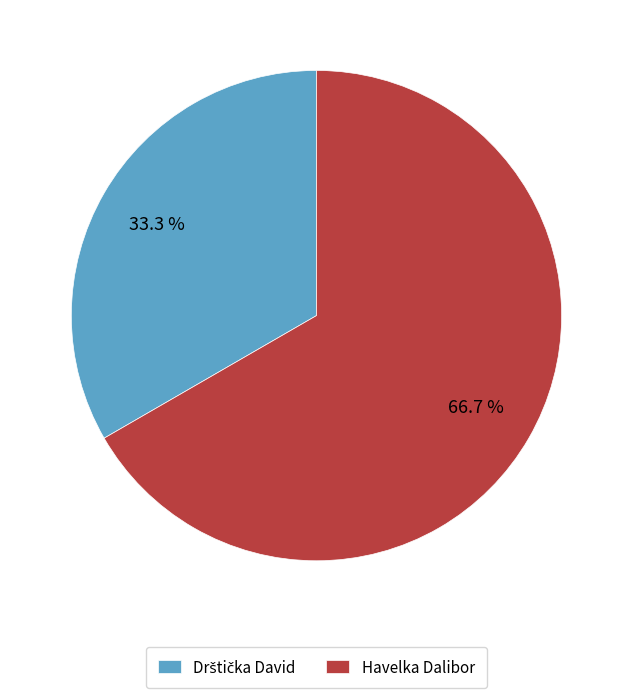

The Havelka Dalibor slice represents 80% of the pie. True or false?

False